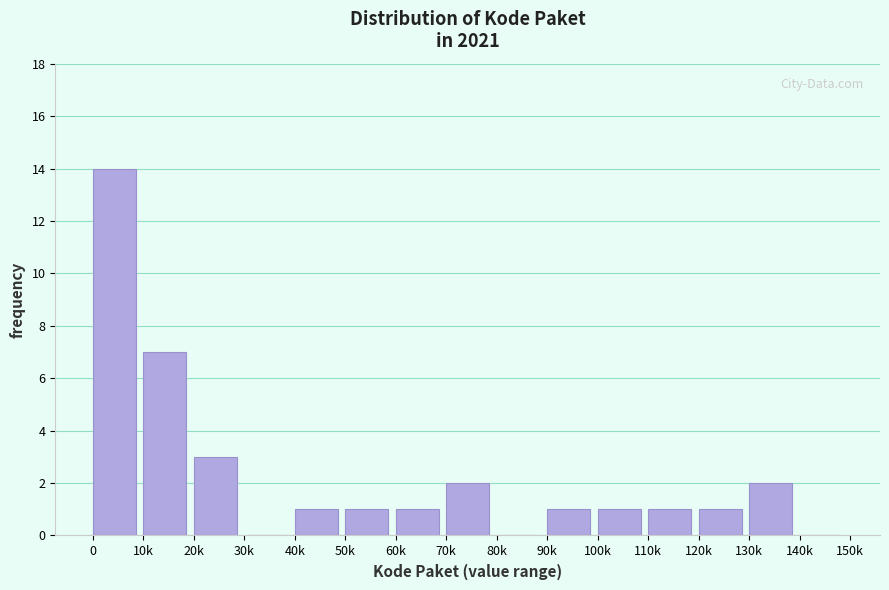

Reading right to left, list all the values displayed in this chart.

140k=0	130k=2	120k=1	110k=1	100k=1	90k=1	80k=0	70k=2	60k=1	50k=1	40k=1	30k=0	20k=3	10k=7	0=14